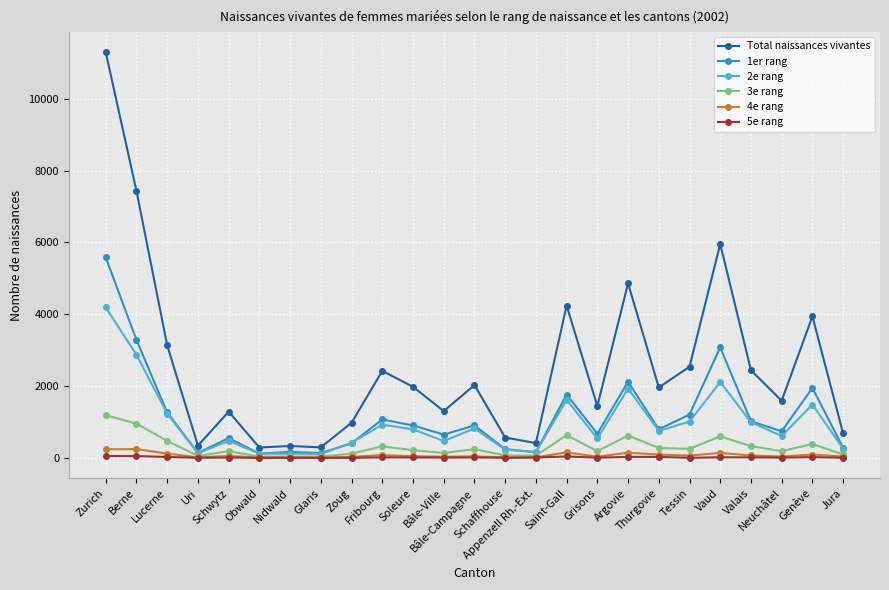

Which series has the largest total across all categories?

Total naissances vivantes